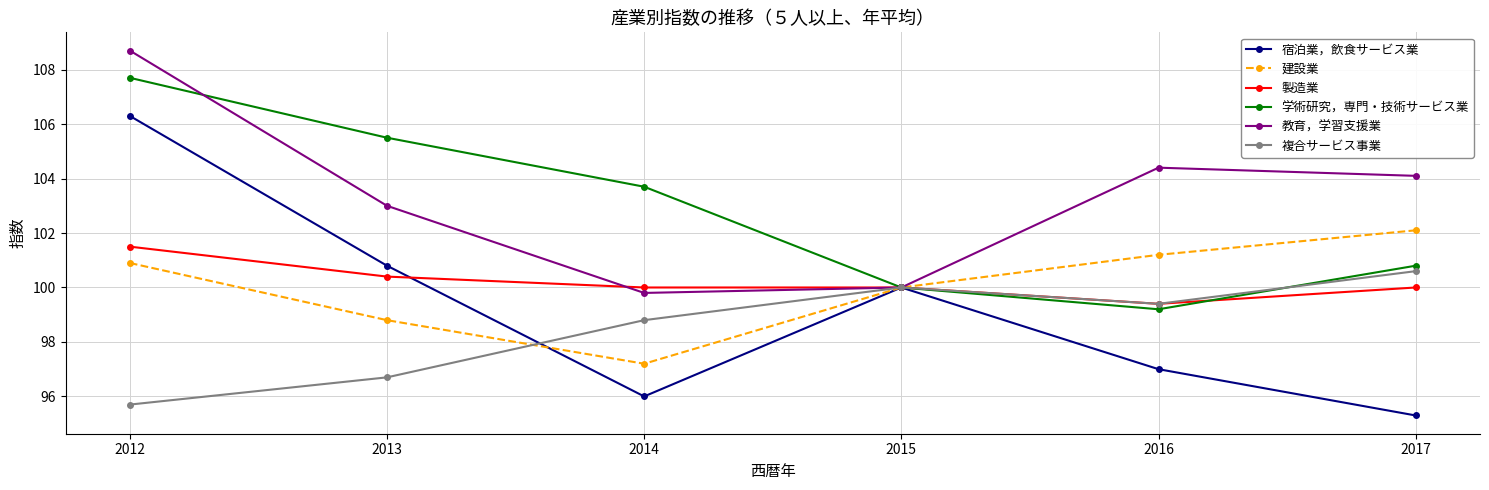

What is the maximum value for 複合サービス事業?

100.6